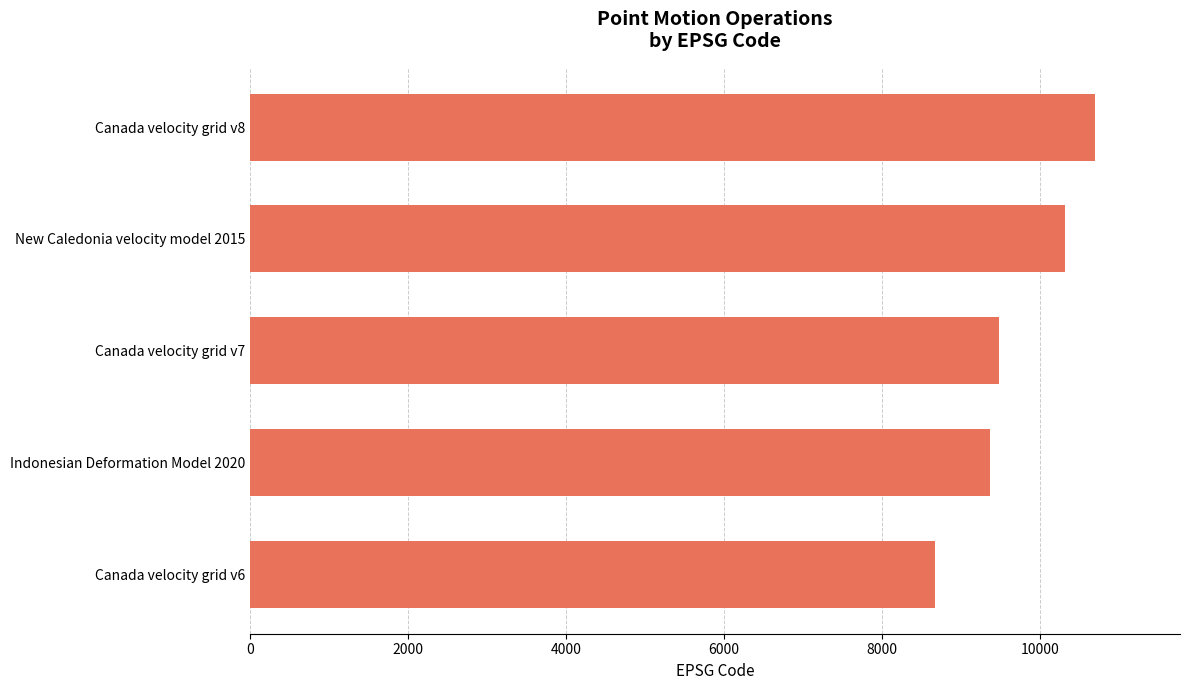

How many bars are there in total?

5